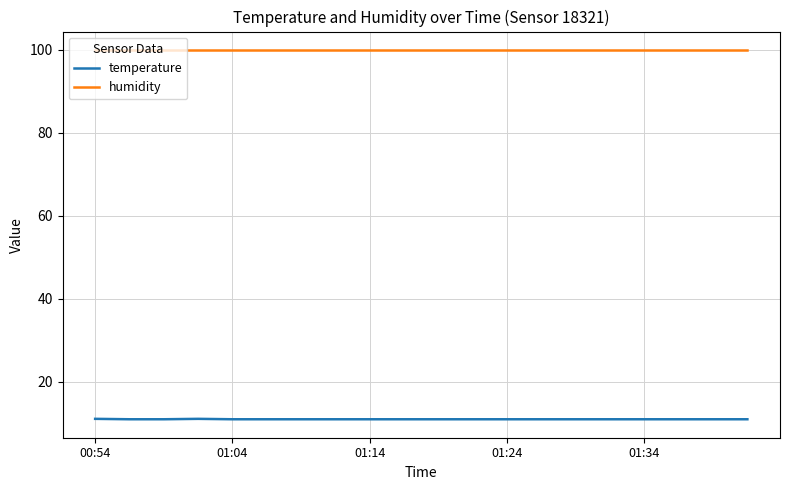

Which series has the widest spread of values?

temperature